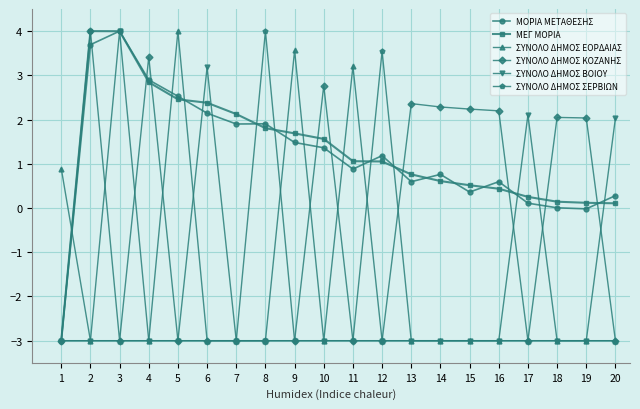

True or false: ΜΟΡΙΑ ΜΕΤΑΘΕΣΗΣ has more than 0 points higher than both neighbors.

True